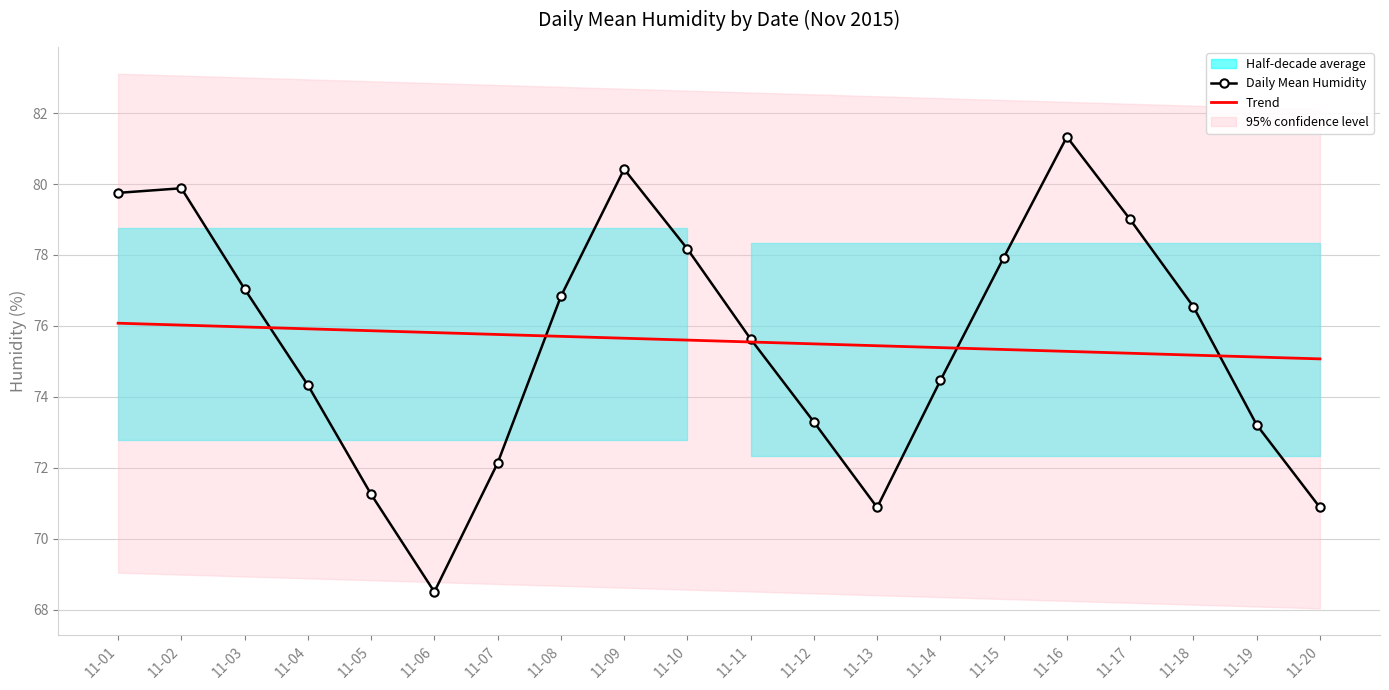

True or false: Trend has more than 0 points higher than both neighbors.

False